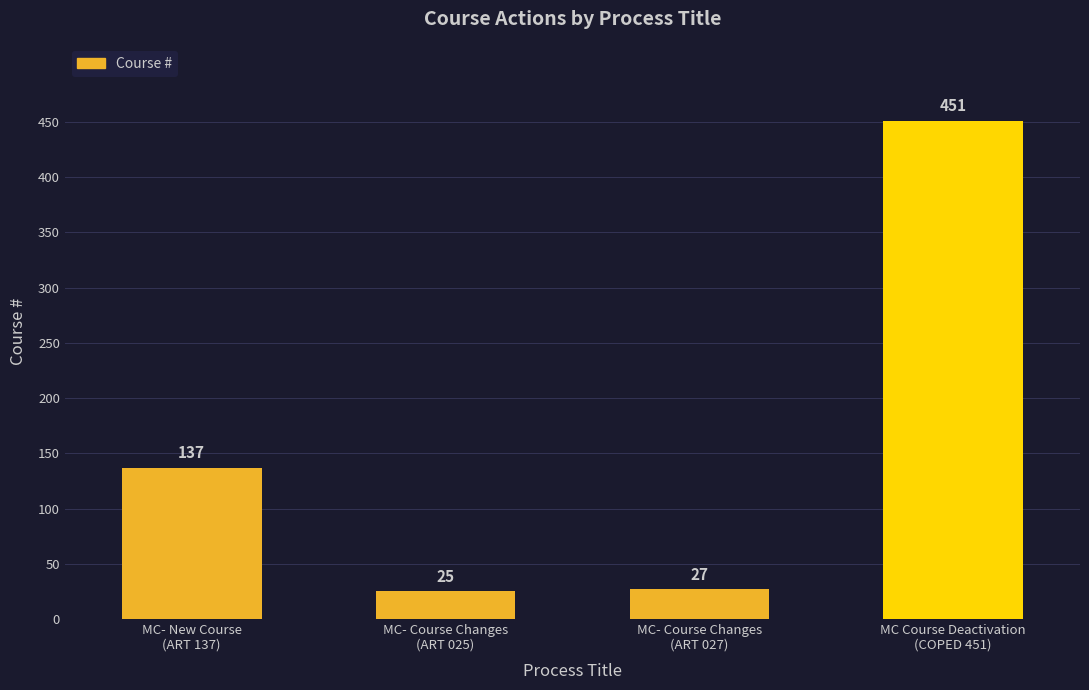

What is the average value?

160